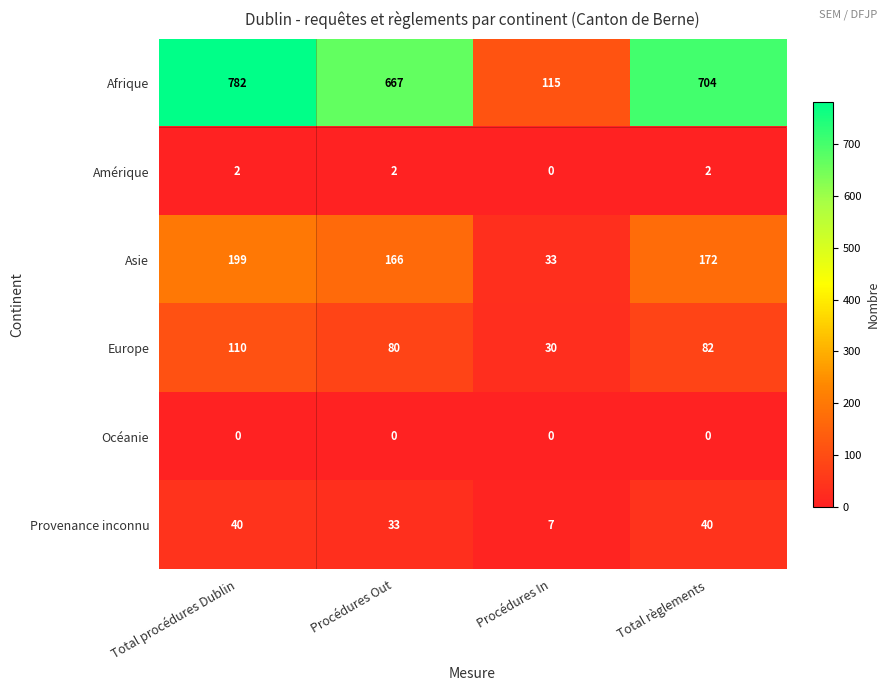

What is the total value across all series at Procédures In?

185